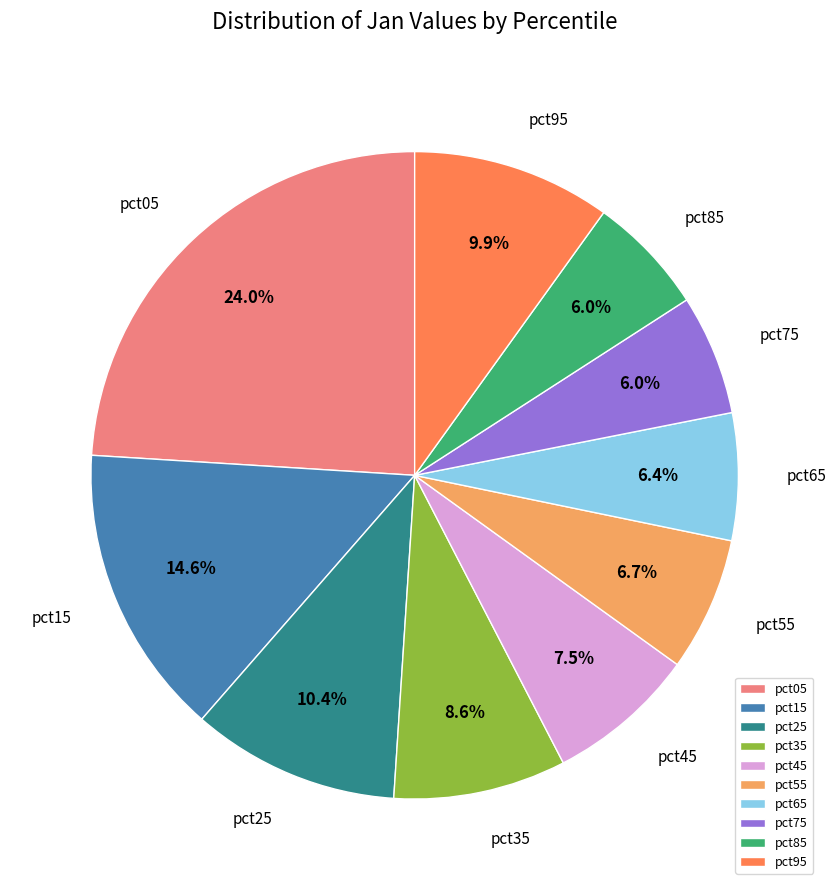

Is pct55 the majority of the pie?

No